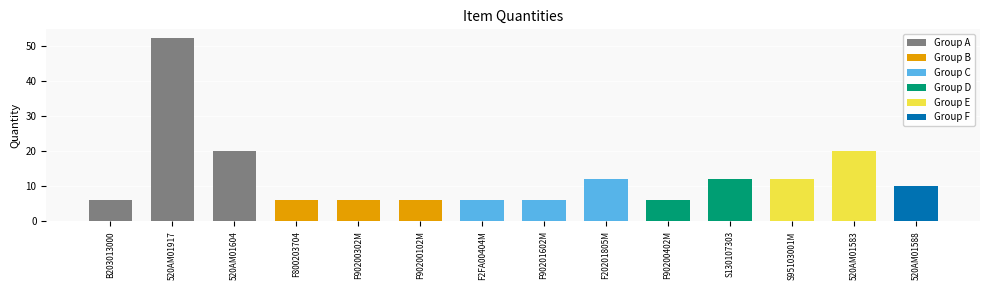

How many distinct data groups are displayed?

1